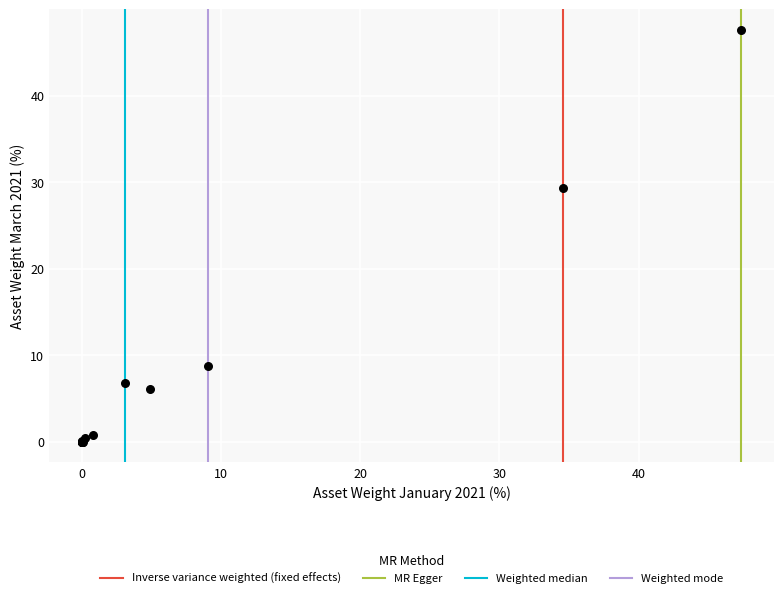

What Y value in the scatter plot is closest to 23?

29.4